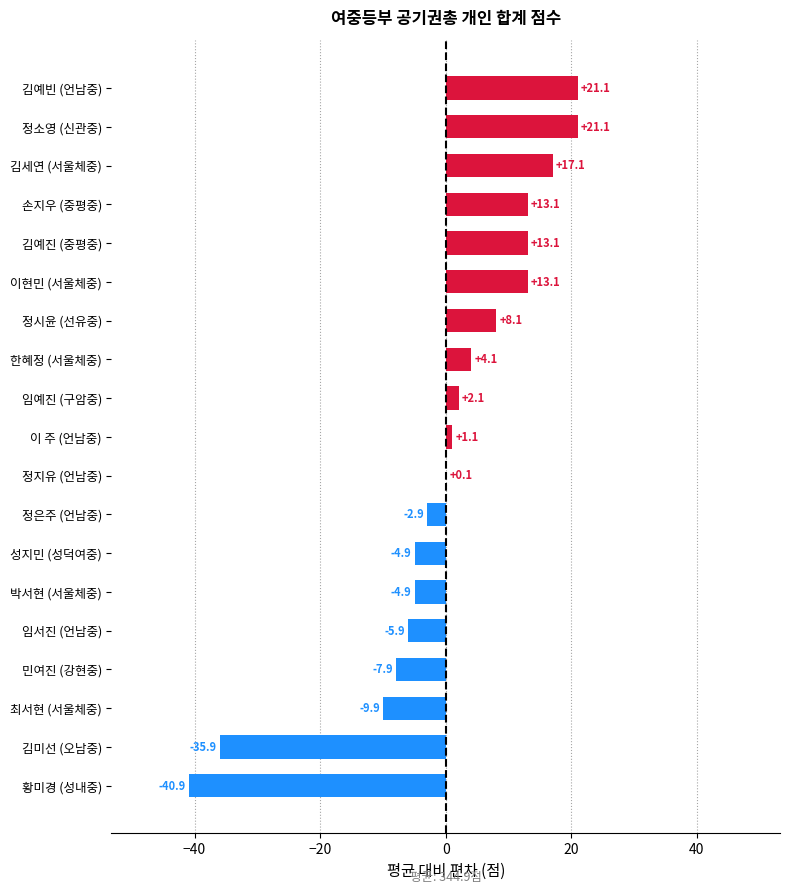

What is the change in value from 임서진 (언남중) to 이 주 (언남중)?

+7.0